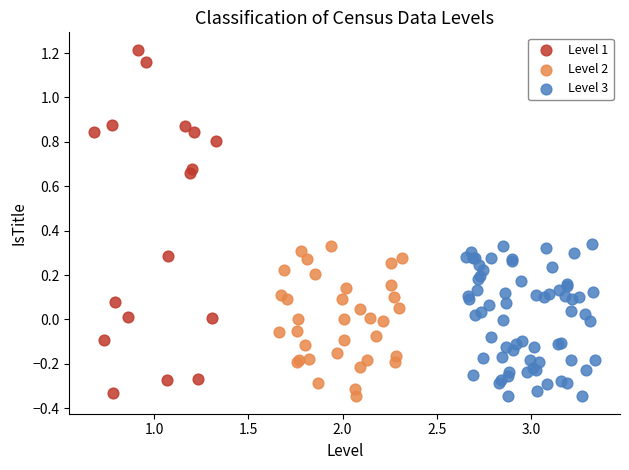

Which series reaches the maximum Y coordinate?

Level 1